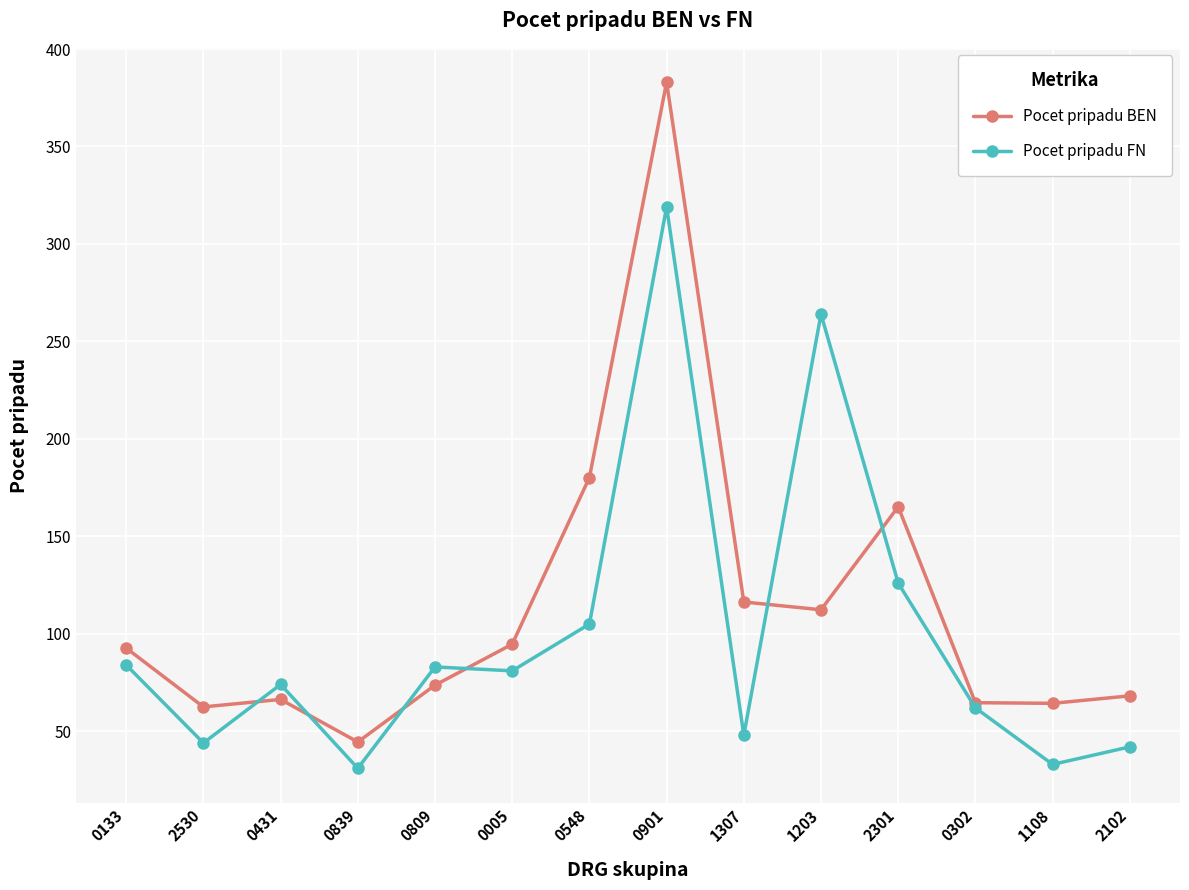

Which series ends up on top after the final intersection of Pocet pripadu FN and Pocet pripadu BEN?

Pocet pripadu BEN